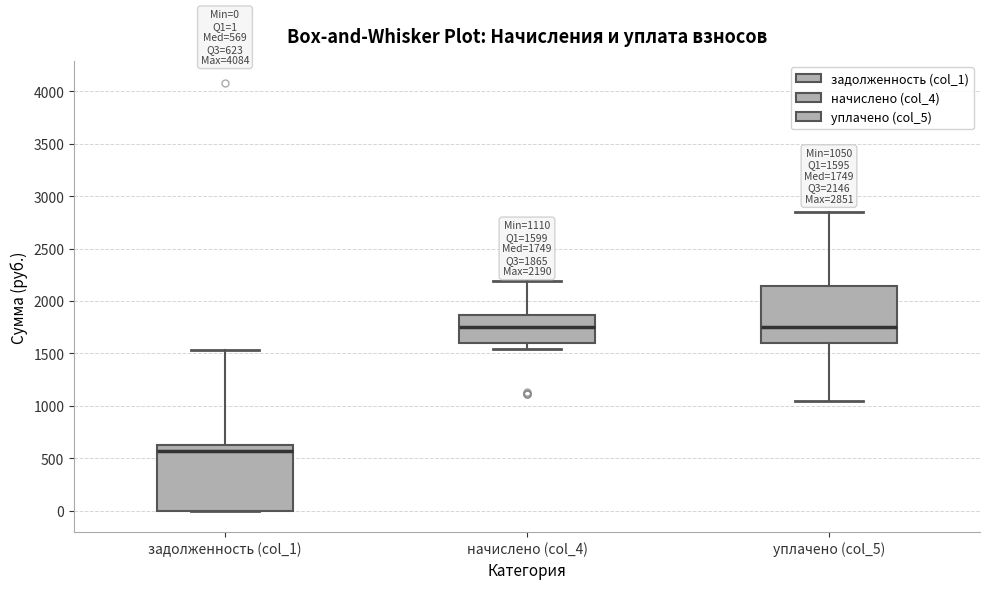

Which box's median line is the lowest?

задолженность (col_1)